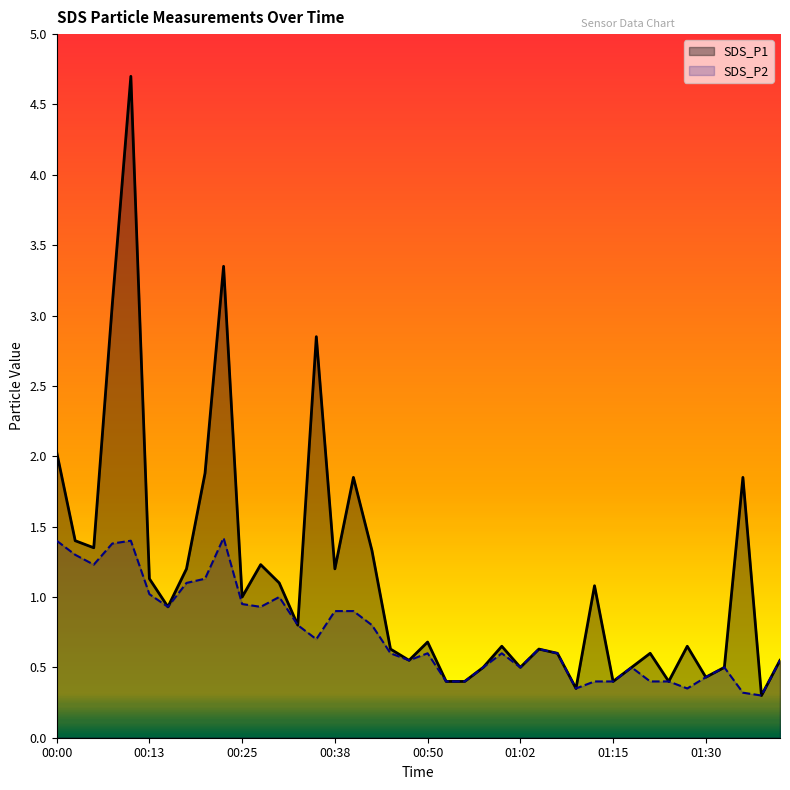

List the series in order of their overall mean, lowest first.

SDS_P2, SDS_P1